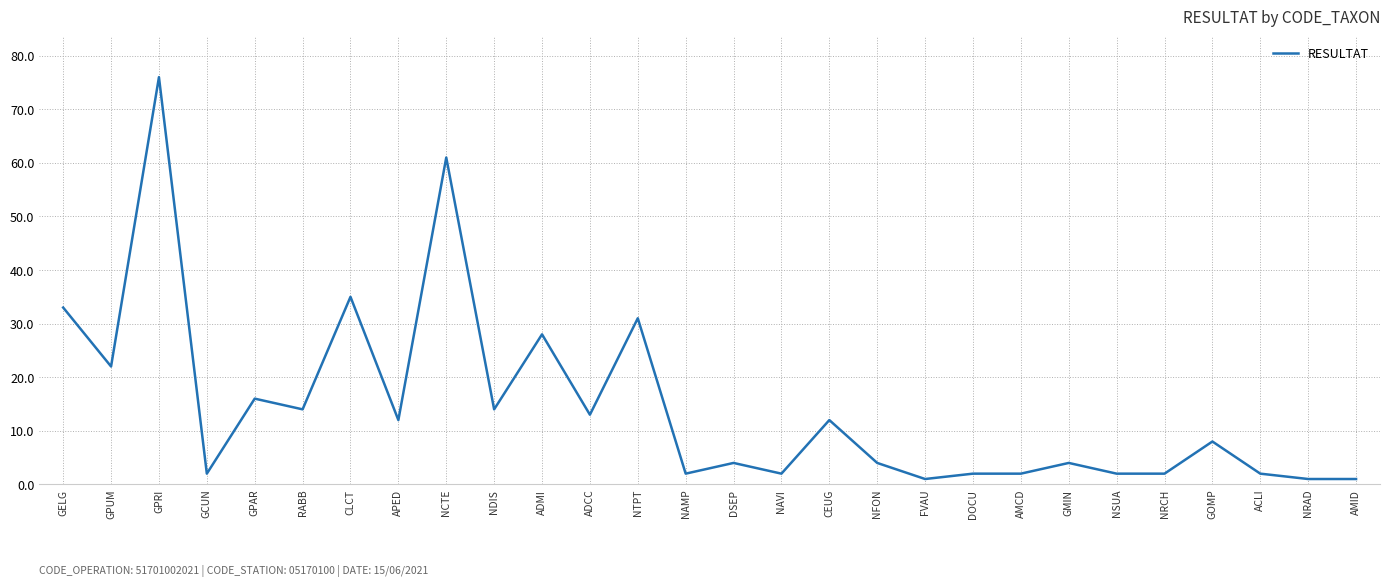

True or false: the data shows 2 at NSUA.

True